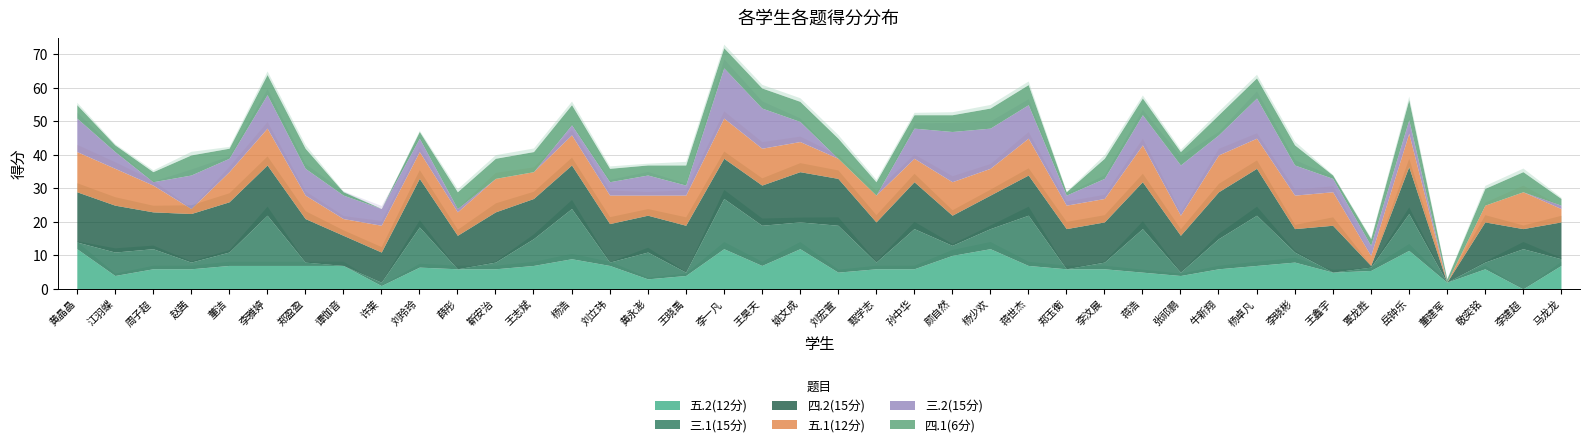

After their last crossing, which series has the higher values: 五.1(12分) or 四.2(15分)?

四.2(15分)